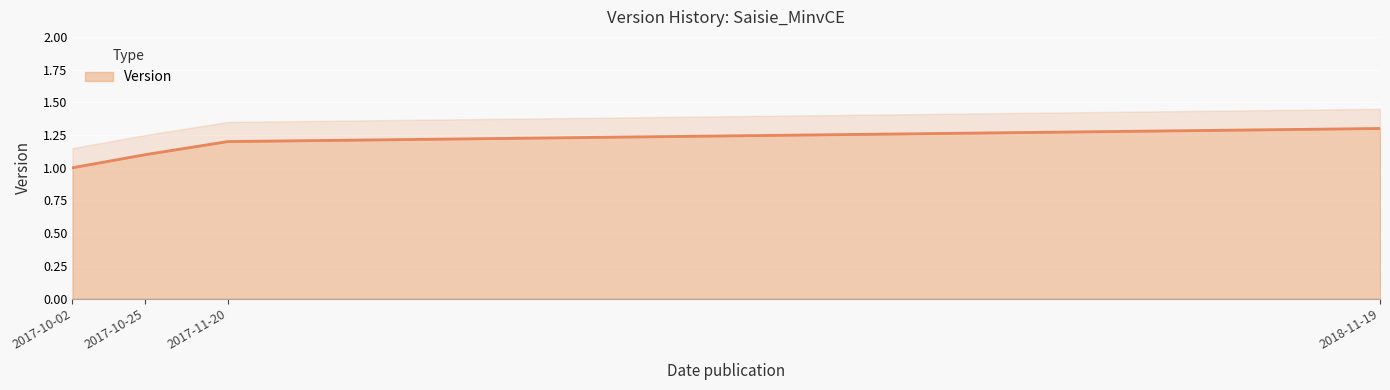

Reading left to right, list all the values displayed in this chart.

2017-10-02=1.0	2017-10-25=1.1	2017-11-20=1.2	2018-11-19=1.3